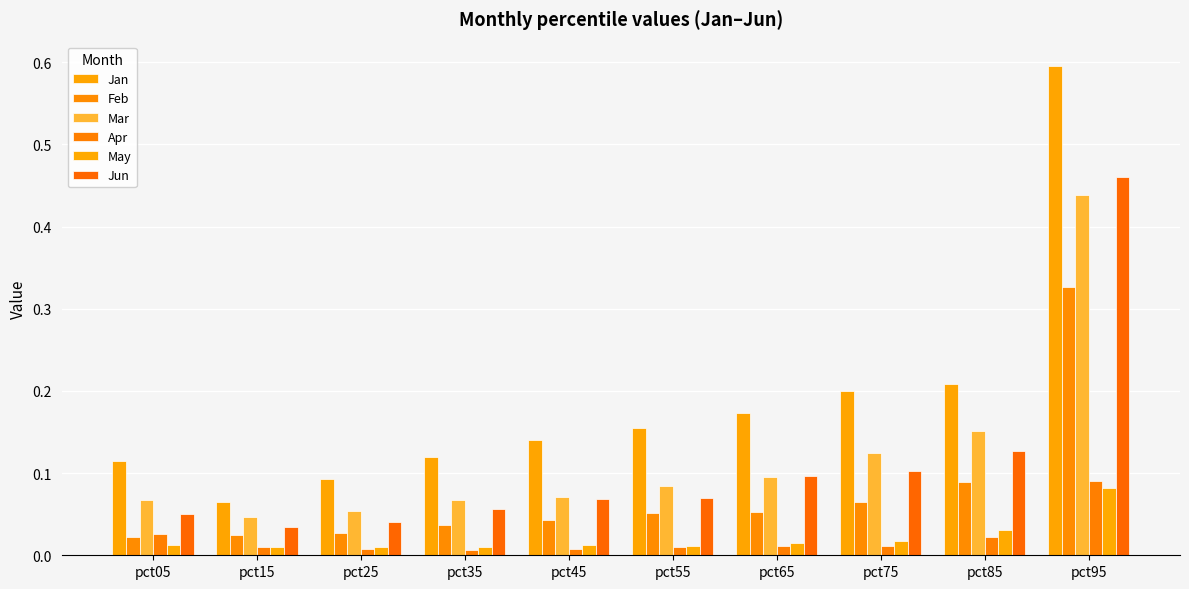

At how many categories does at least one series exceed 0?

10